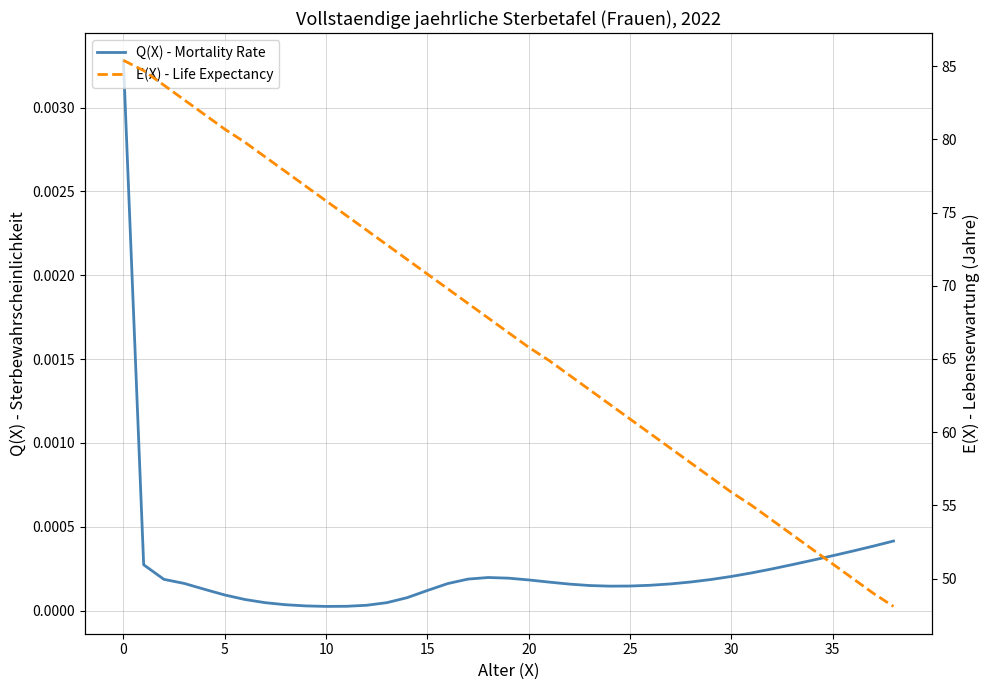

True or false: Q(X) - Mortality Rate has more than 2 points higher than both neighbors.

False